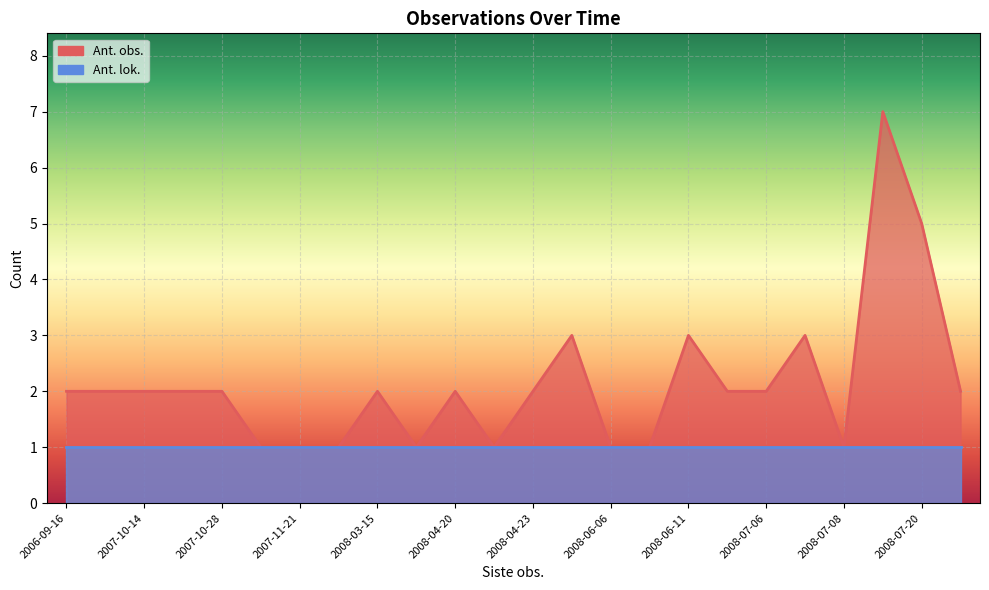

Reading right to left, extract all data points from this chart.

2009-10-03=2	2008-07-20=5	2008-07-17=7	2008-07-08=1	2008-07-07=3	2008-07-06=2	2008-07-02=2	2008-06-11=3	2008-06-09=1	2008-06-06=1	2008-06-02=3	2008-04-23=2	2008-04-21=1	2008-04-20=2	2008-04-19=1	2008-03-15=2	2008-02-18=1	2007-11-21=1	2007-11-01=1	2007-10-28=2	2007-10-15=2	2007-10-14=2	2007-10-05=2	2006-09-16=2